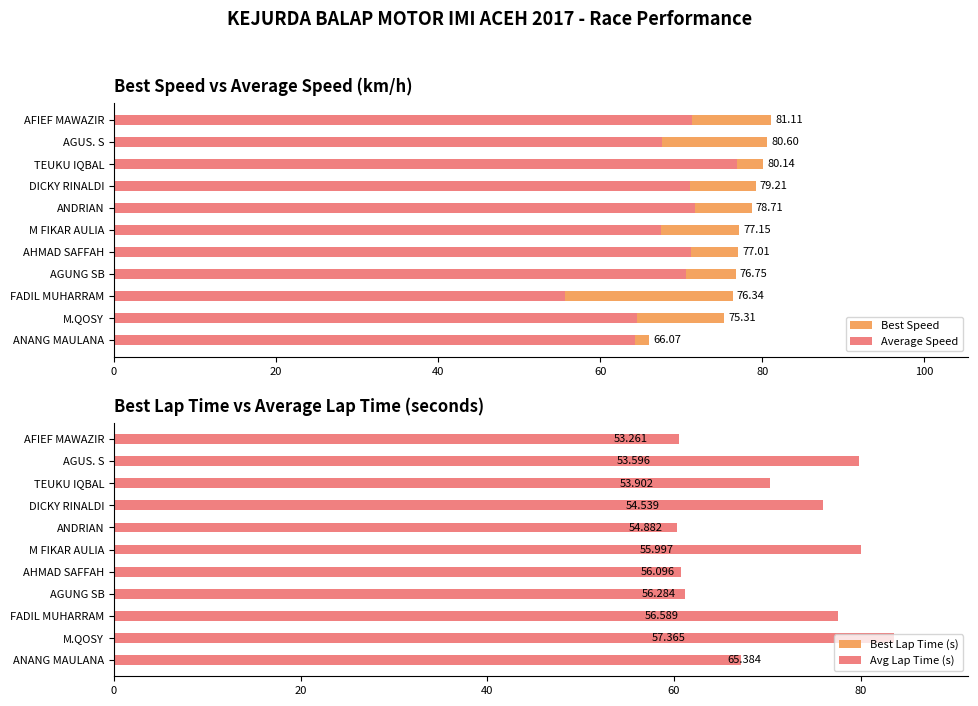

What is the value of the Avg Lap Time (s) bar at the 7th from the left?

60.7